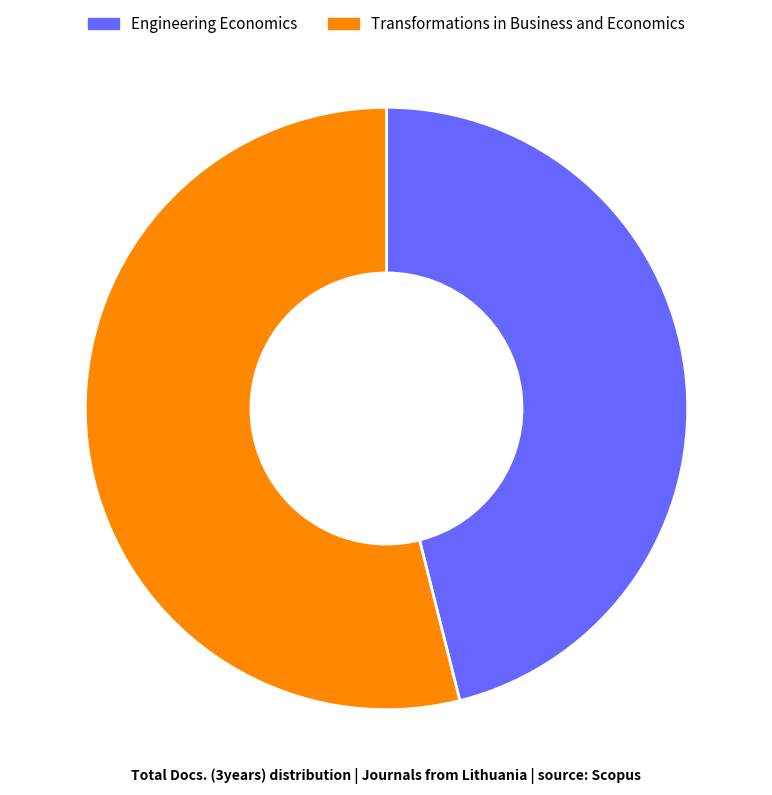

The Engineering Economics slice represents 59% of the pie. True or false?

False